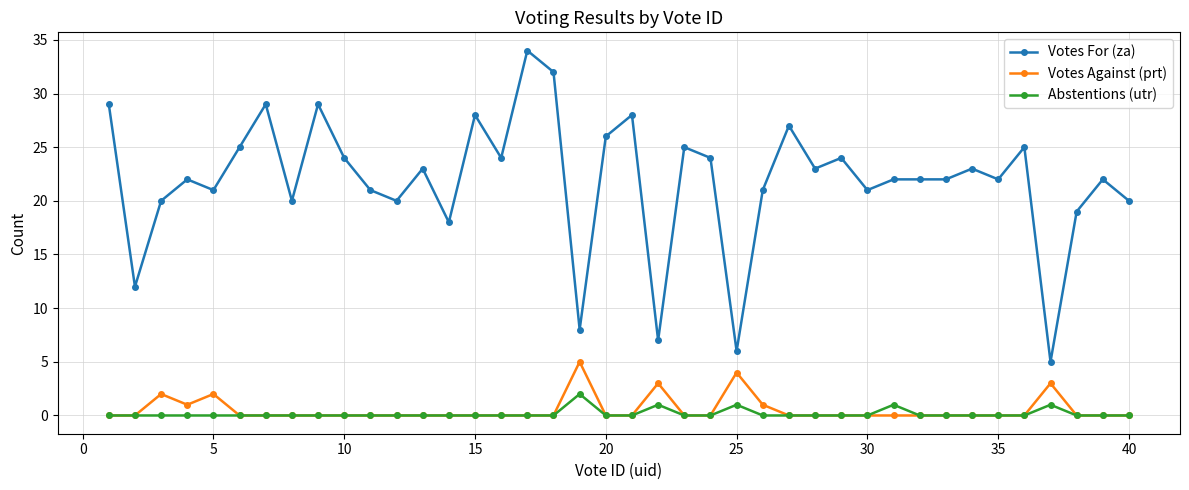

True or false: Votes For (za) and Votes Against (prt) intersect in this chart.

False